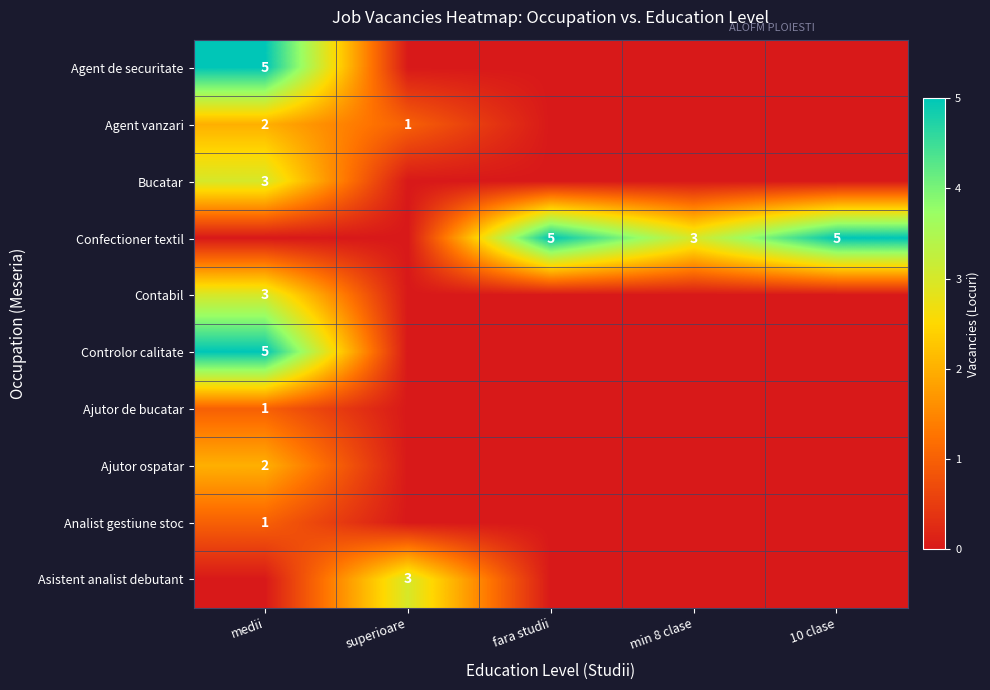

The Agent vanzari series shows 1 at medii. True or false?

False